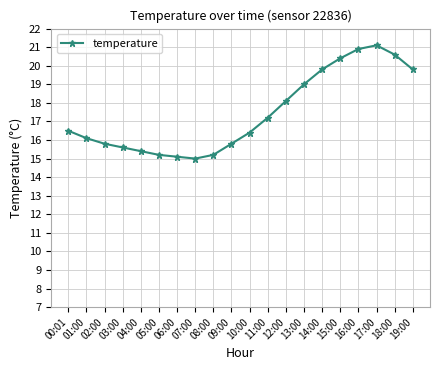

What is the maximum value shown in the chart?

21.1